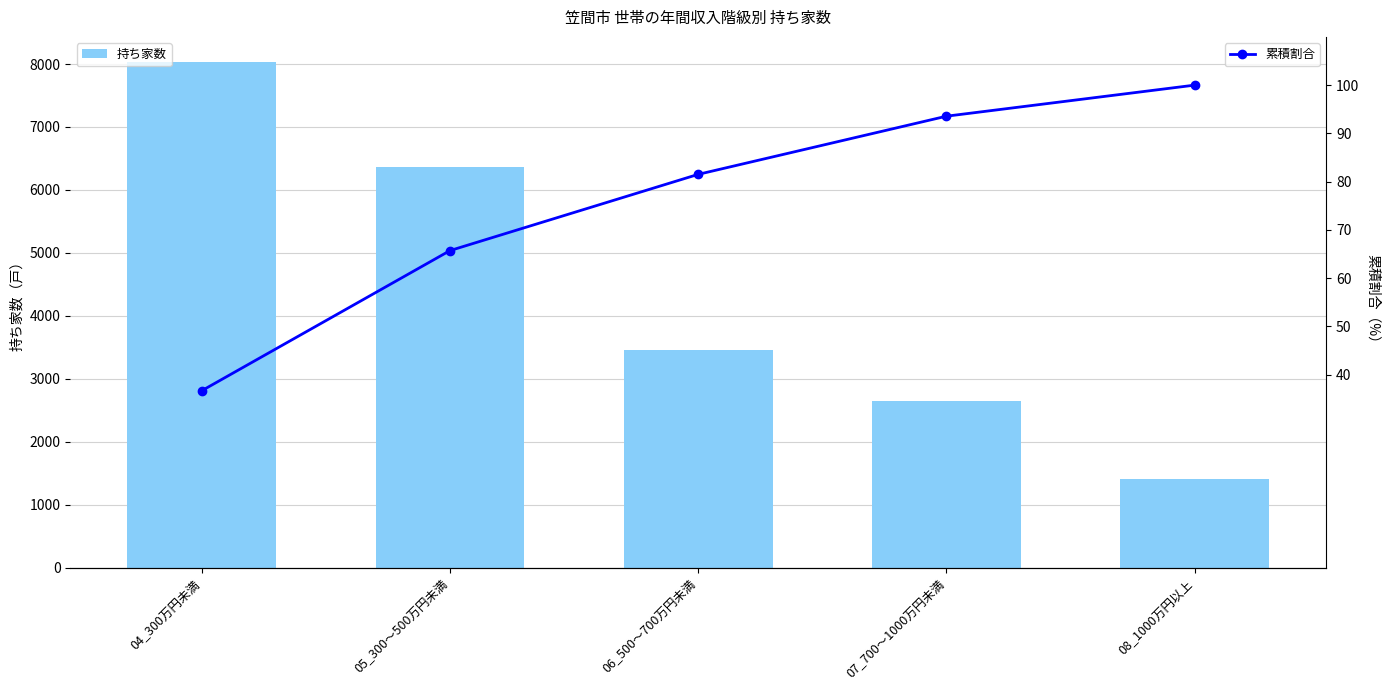

At which label does 累積割合 reach its minimum?

04_300万円未満